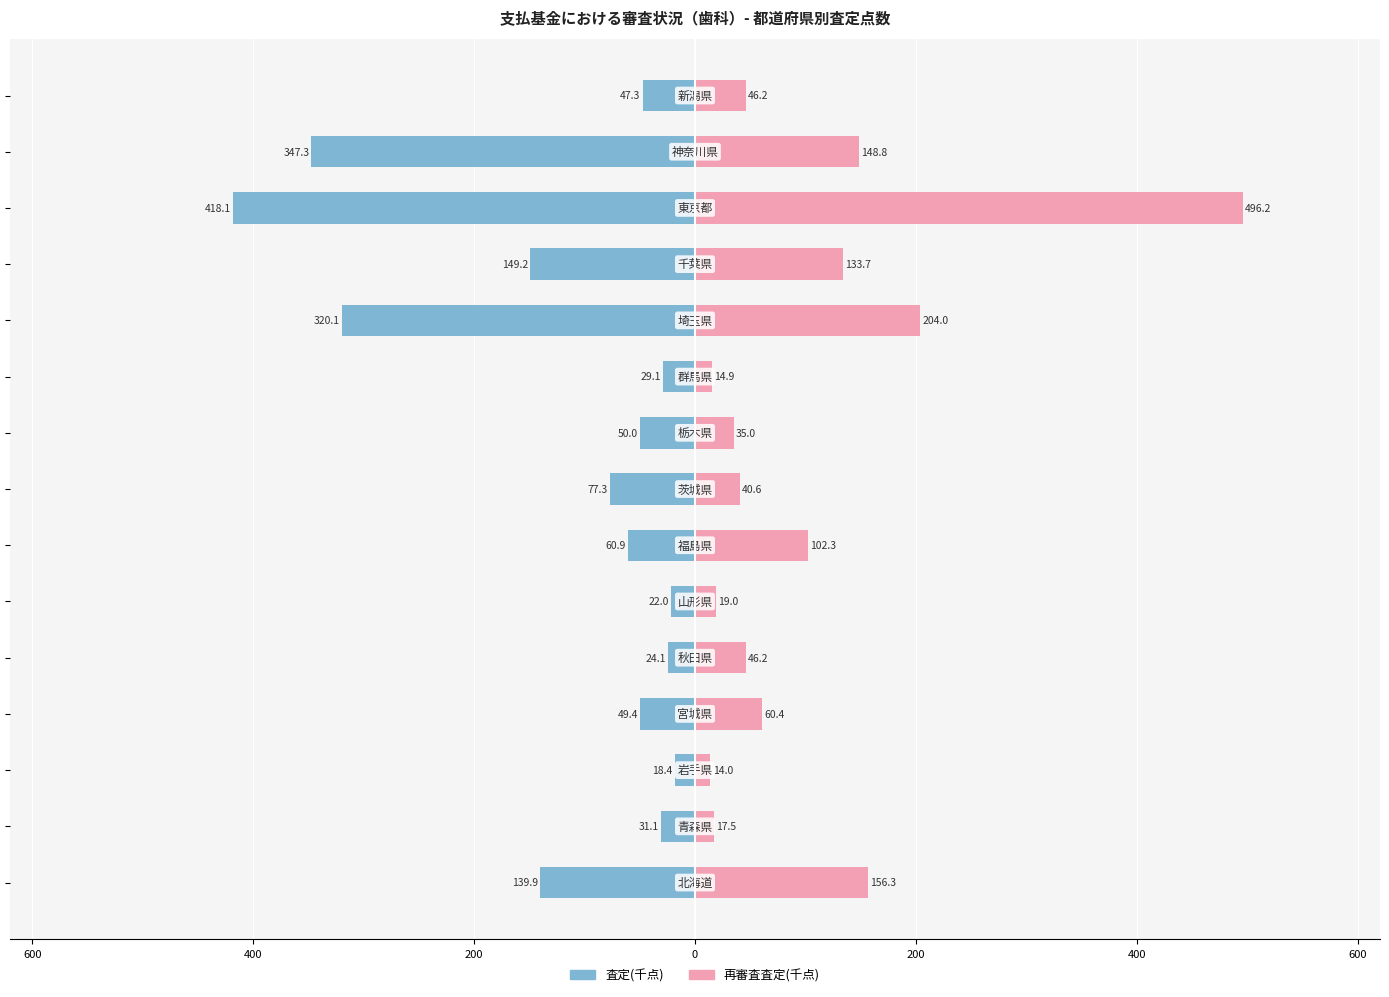

At how many categories does at least one series exceed -131?

15